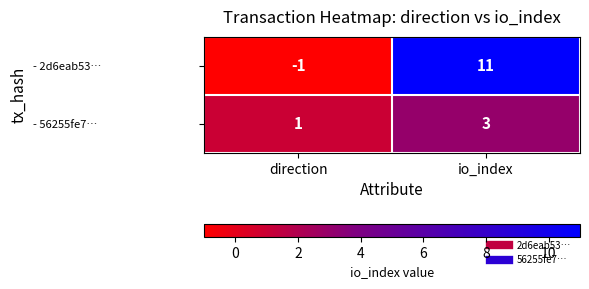

At which category is the sum across all series the highest?

io_index